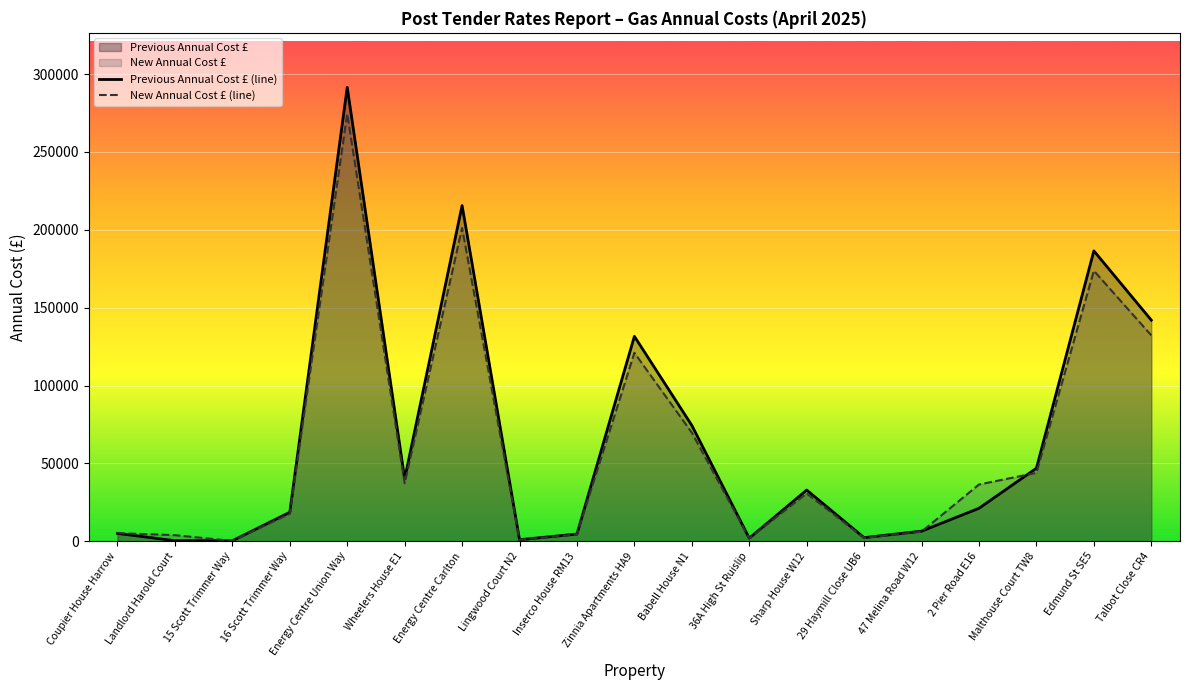

What is the value of the New Annual Cost £ (line) point at the 5th from the left?

274568.6